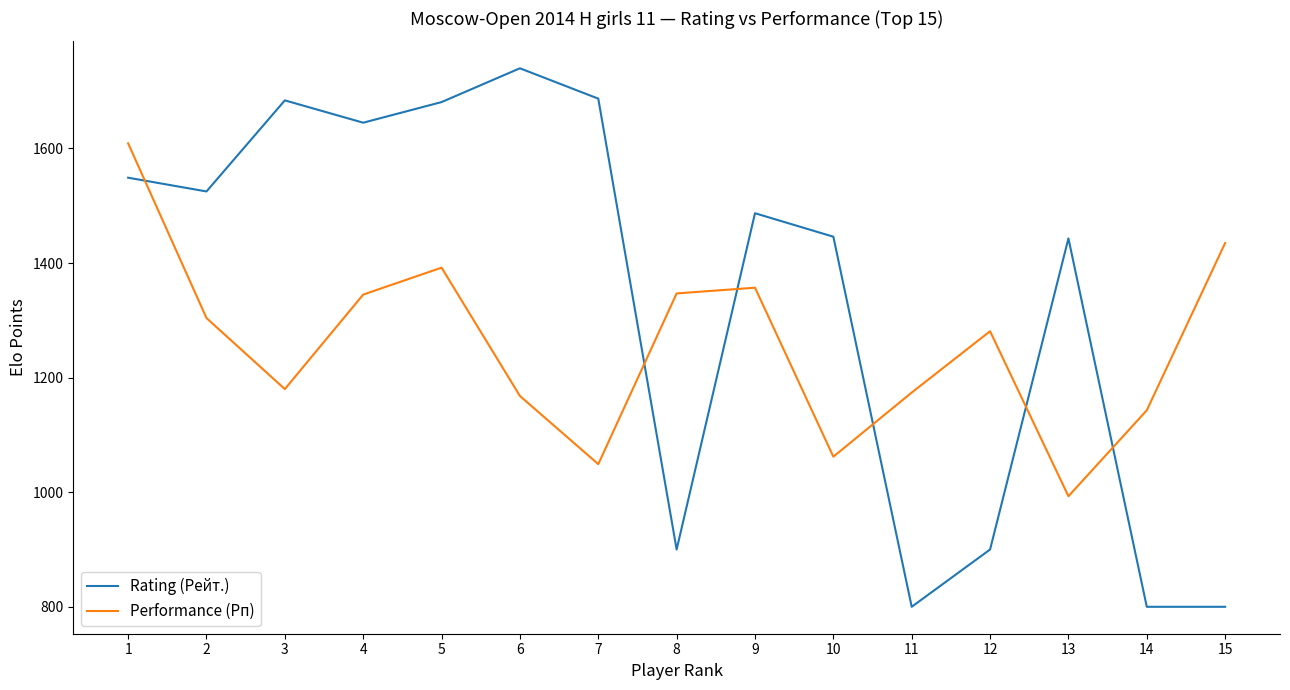

Which series has the largest range (max minus min)?

Rating (Рейт.)